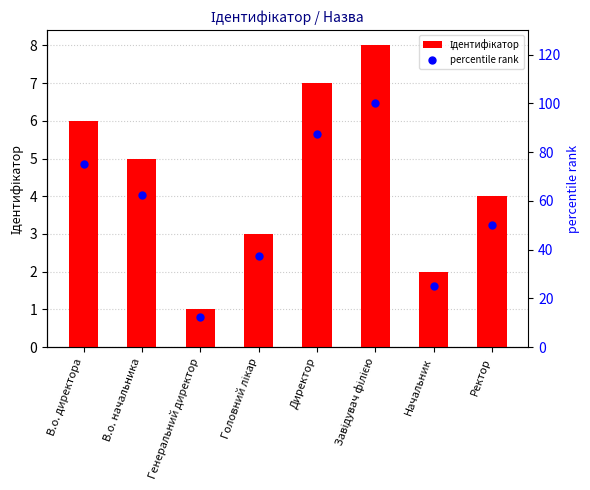

What is the total value across all series at Директор?

94.5